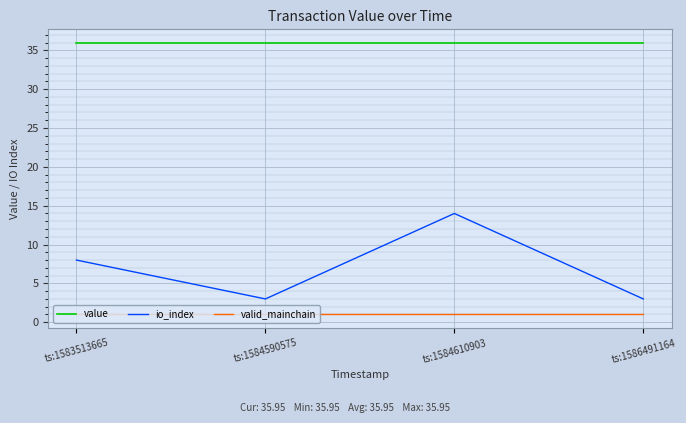

Rank the series by their average value, from lowest to highest.

valid_mainchain, io_index, value